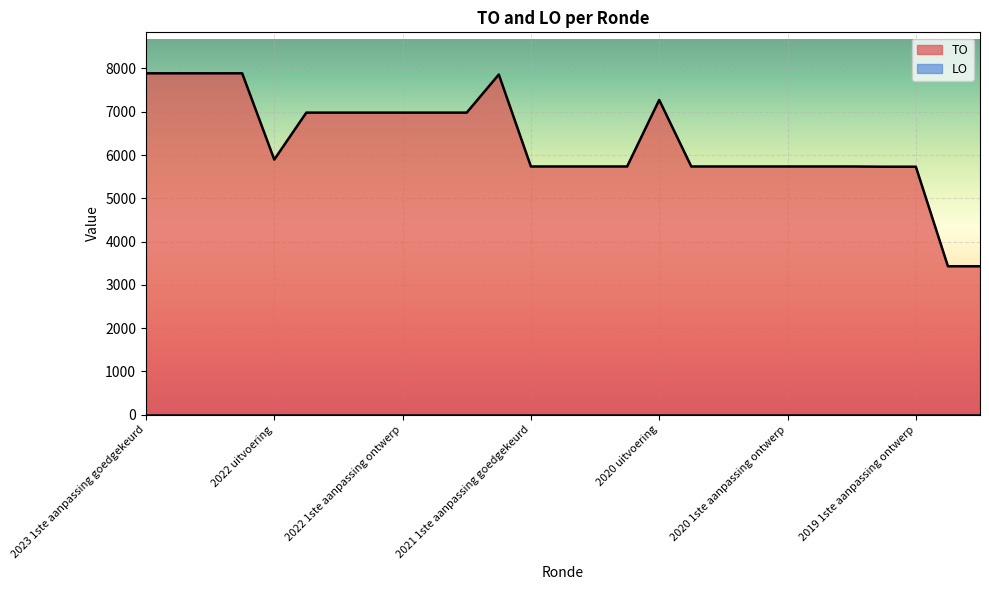

What is the maximum value shown in the chart?

7887